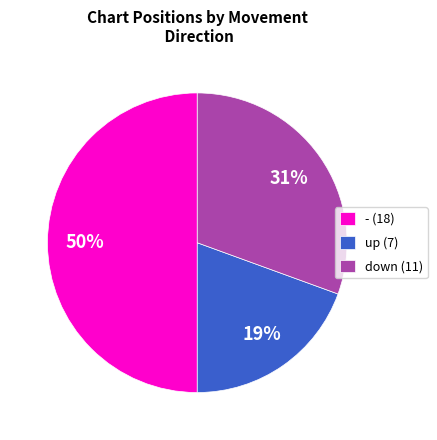

Approximately how many times larger is the value at up (7) compared to - (18)?

0.4